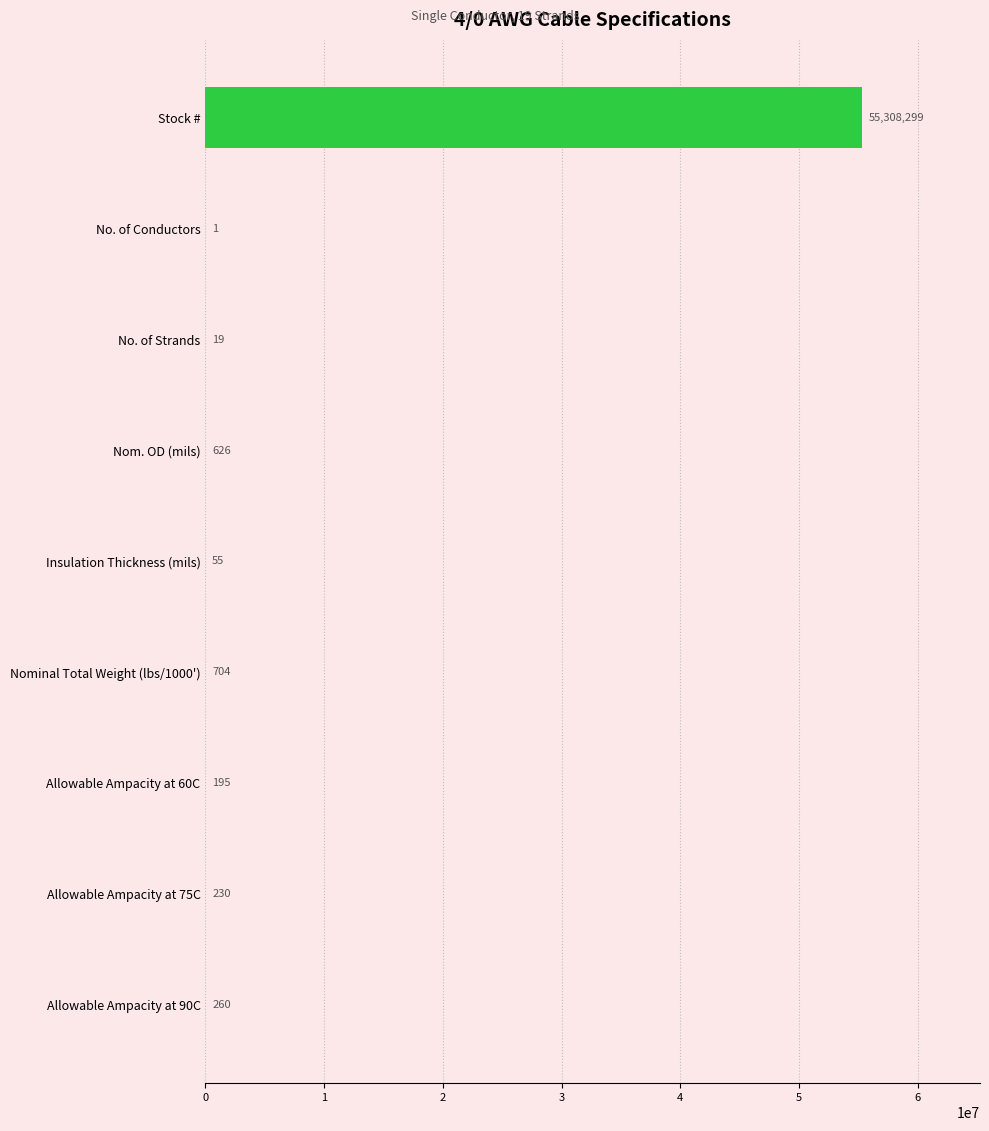

What is the maximum value shown in the chart?

55308299